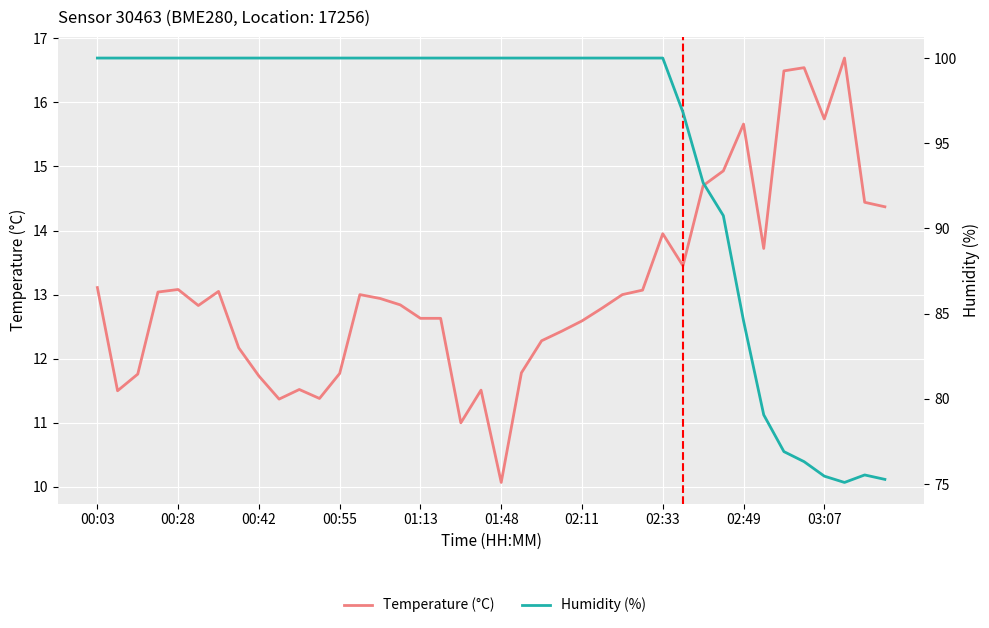

Is it true that Humidity (%) equals 100.0 at 01:13?

True